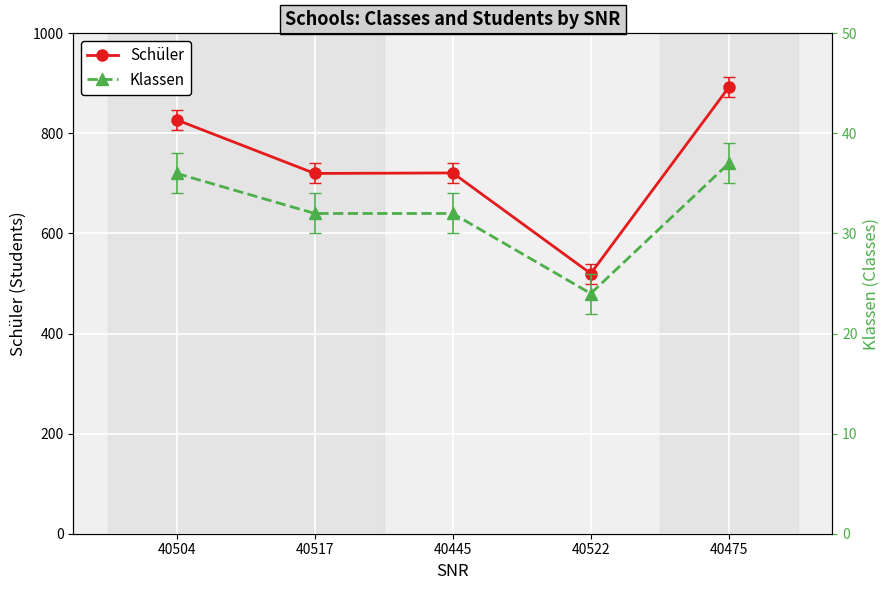

The Klassen series shows 17 at 40445. True or false?

False